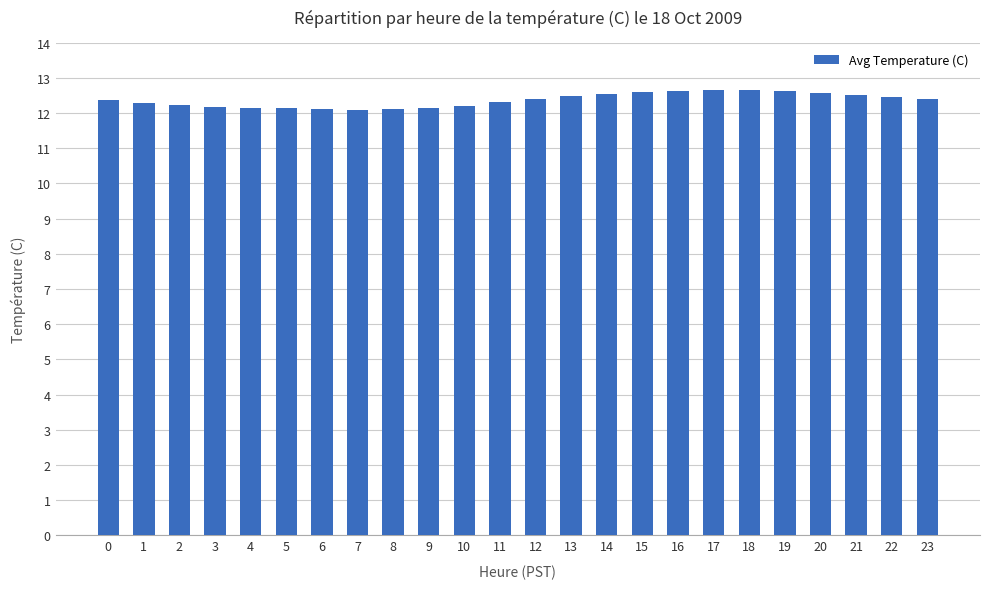

What value does the data have at 11?

12.3